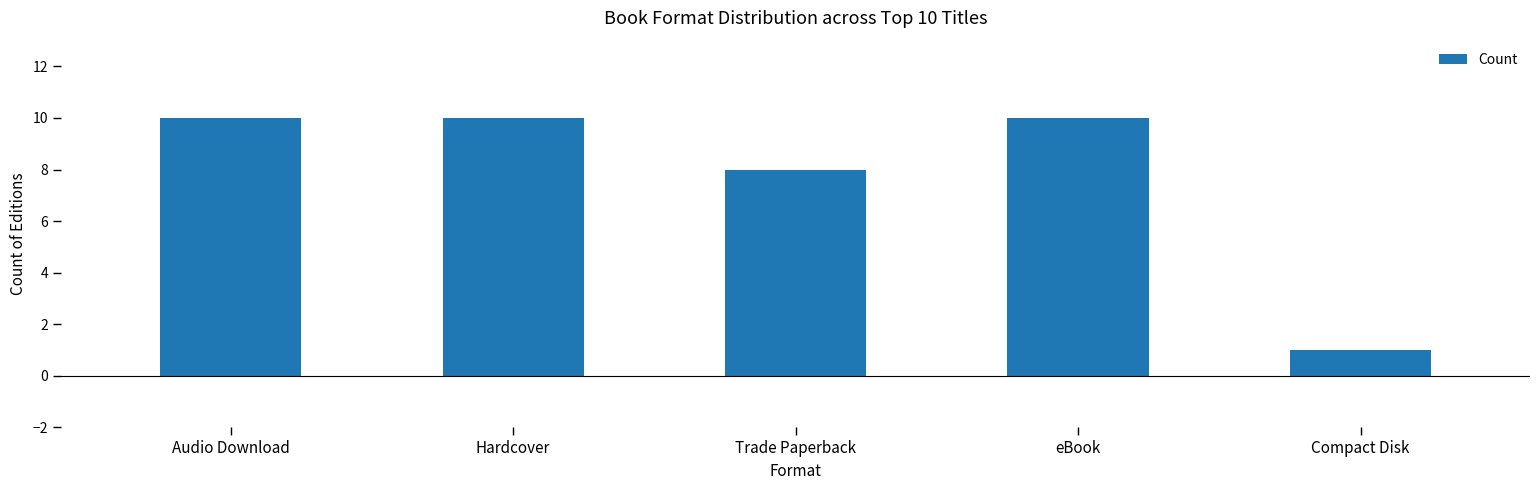

What is the sum of the values at Audio Download and Hardcover?

20